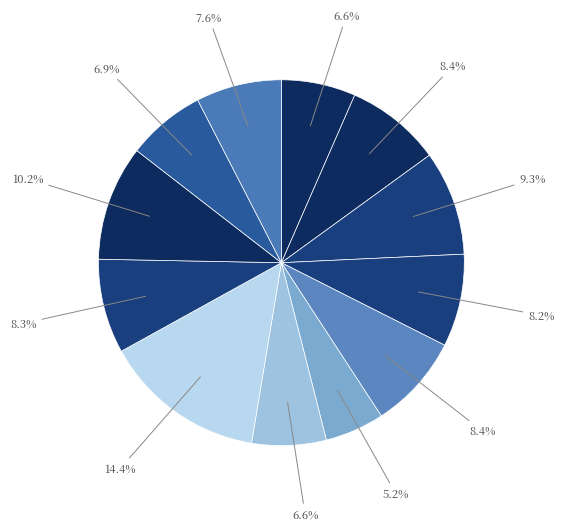

How many segments does this pie chart have?

12